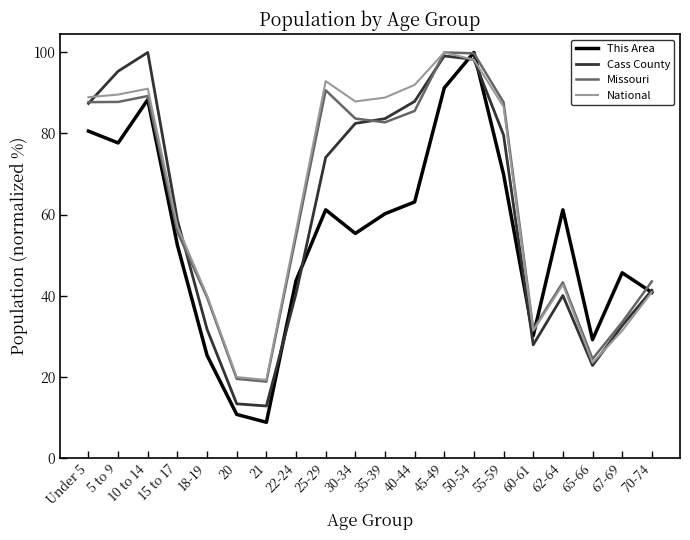

What position from the right is 35-39?

10